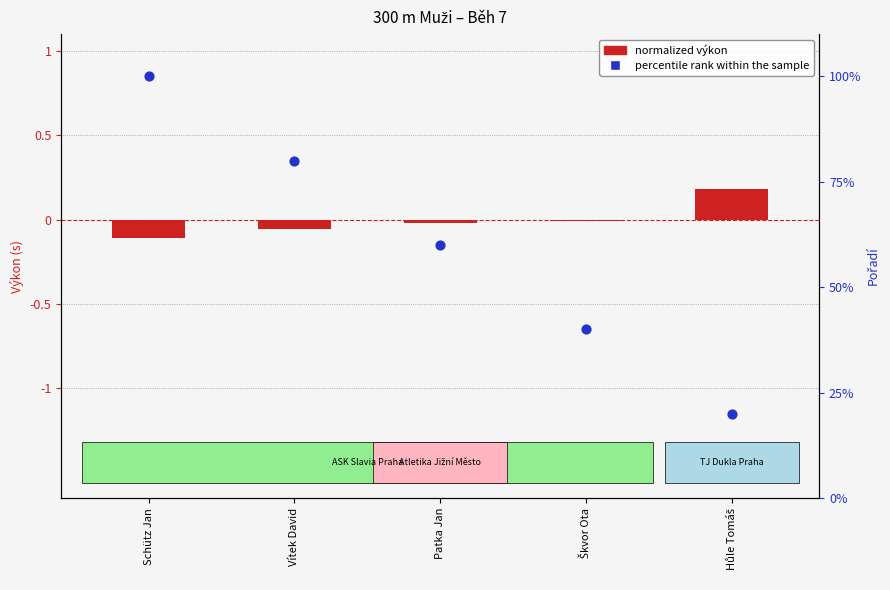

Which series has the largest total across all categories?

percentile rank within the sample